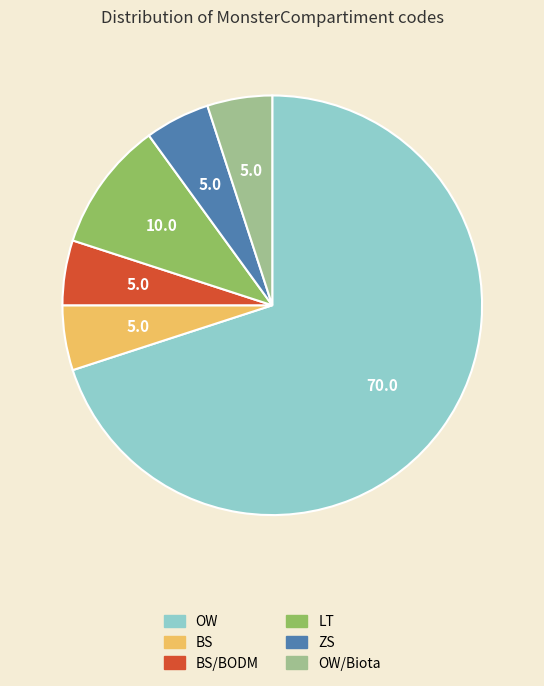

Does any single category account for the majority?

Yes